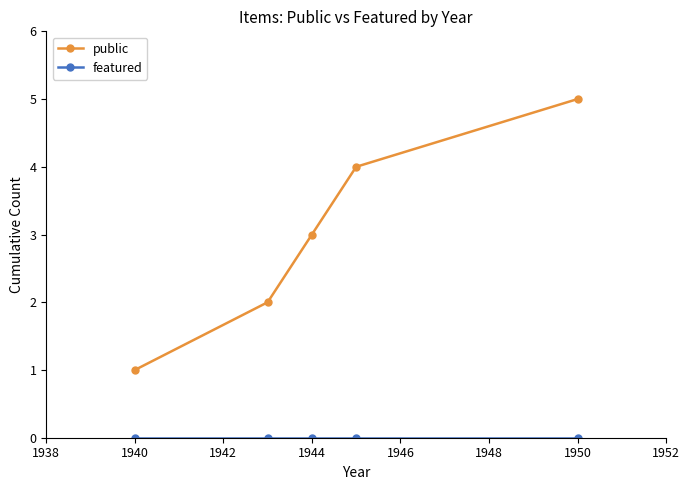

How many data points in public are less than 3?

2